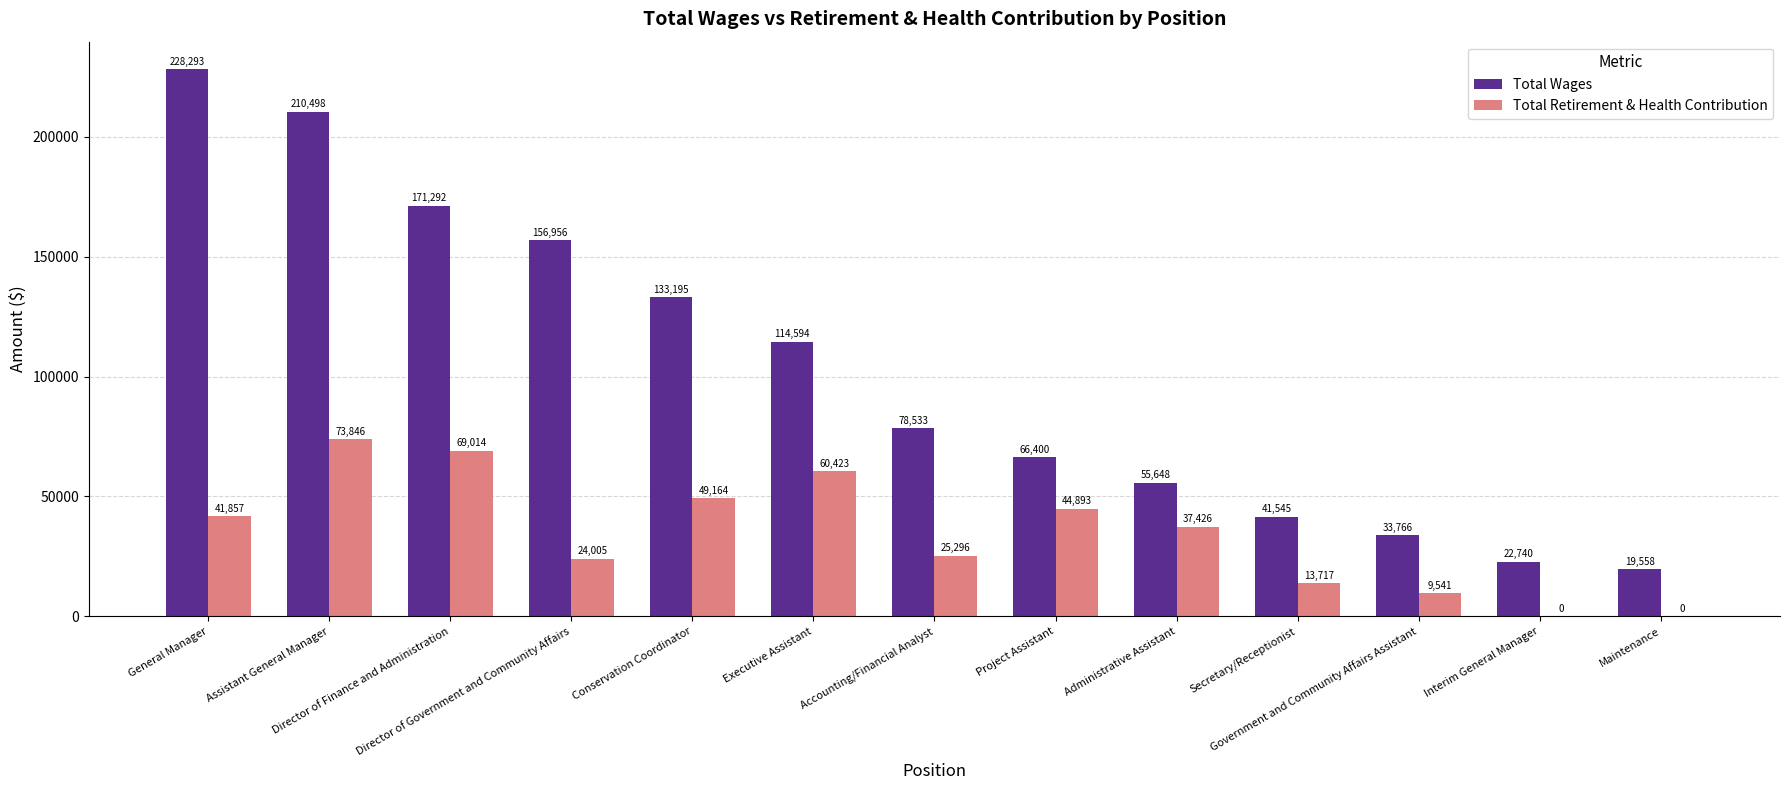

What is the sum of all Total Retirement & Health Contribution values?

449182